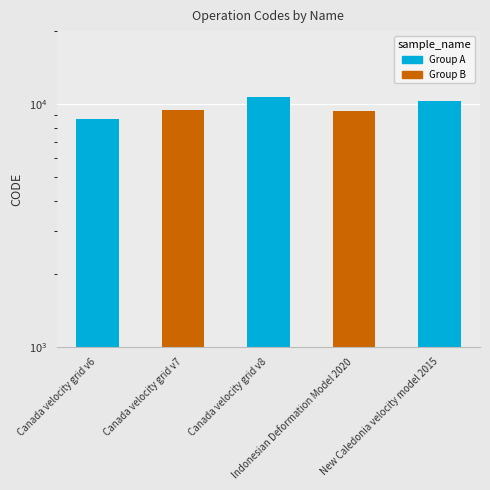

What is the maximum value shown in the chart?

10707